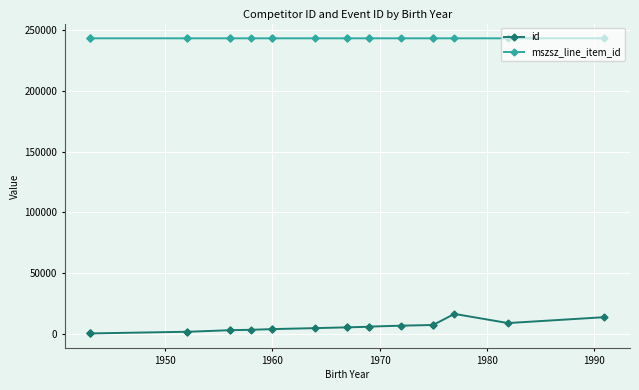

Reading left to right, what are all the values shown in this chart?

id: 669	676	676	2047	1998	3318	3318	3665	4235	4235	5036	5667	5667	6148	6276	7041	7606	7606	16711	9189	14012
mszsz_line_item_id: 242958	242963	242964	242964	242964	242957	242963	242963	242957	242963	242962	242956	242962	242962	242962	242962	242956	242962	242955	242962	242962